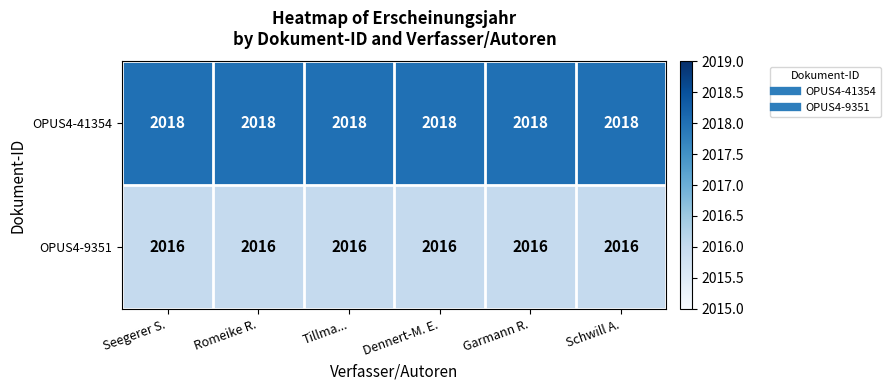

Read the OPUS4-9351 value at Tillma....

2016